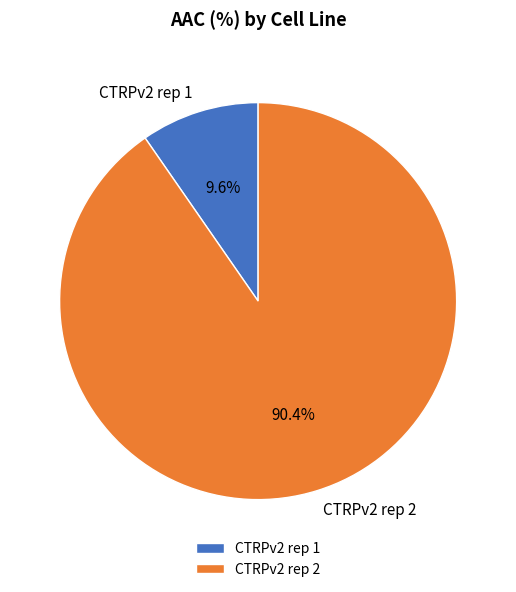

To the nearest percent, what percentage of the pie is CTRPv2 rep 2?

90%